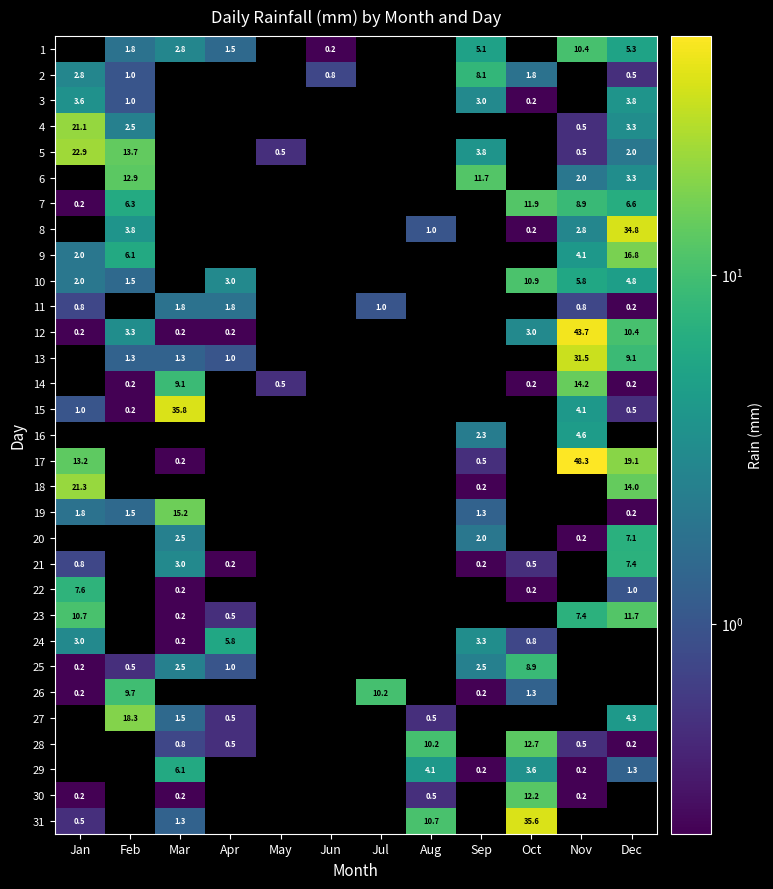

What is the greatest value displayed?

48.3